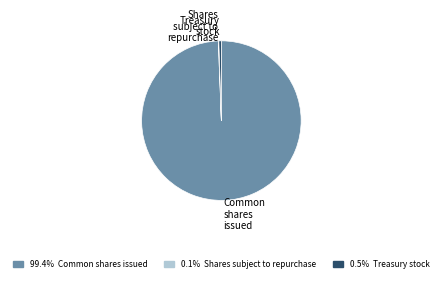

Which slice represents more than half of the pie?

Common shares issued